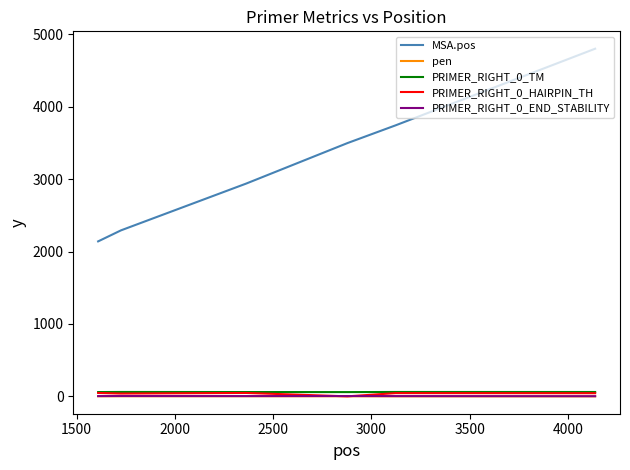

Which series has the widest spread of values?

MSA.pos